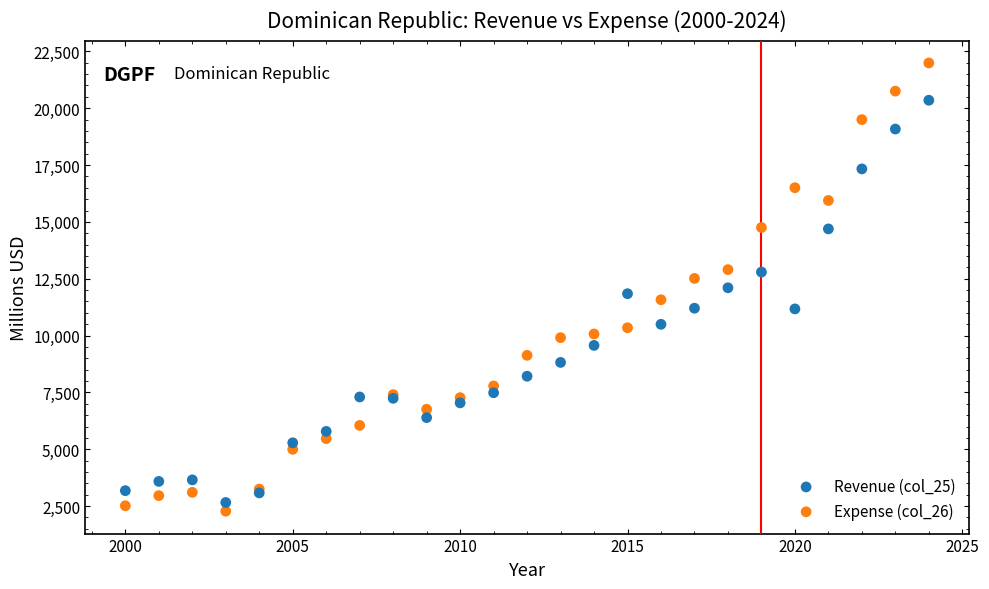

What is the X range (max minus min) for the scatter plot?

24.0